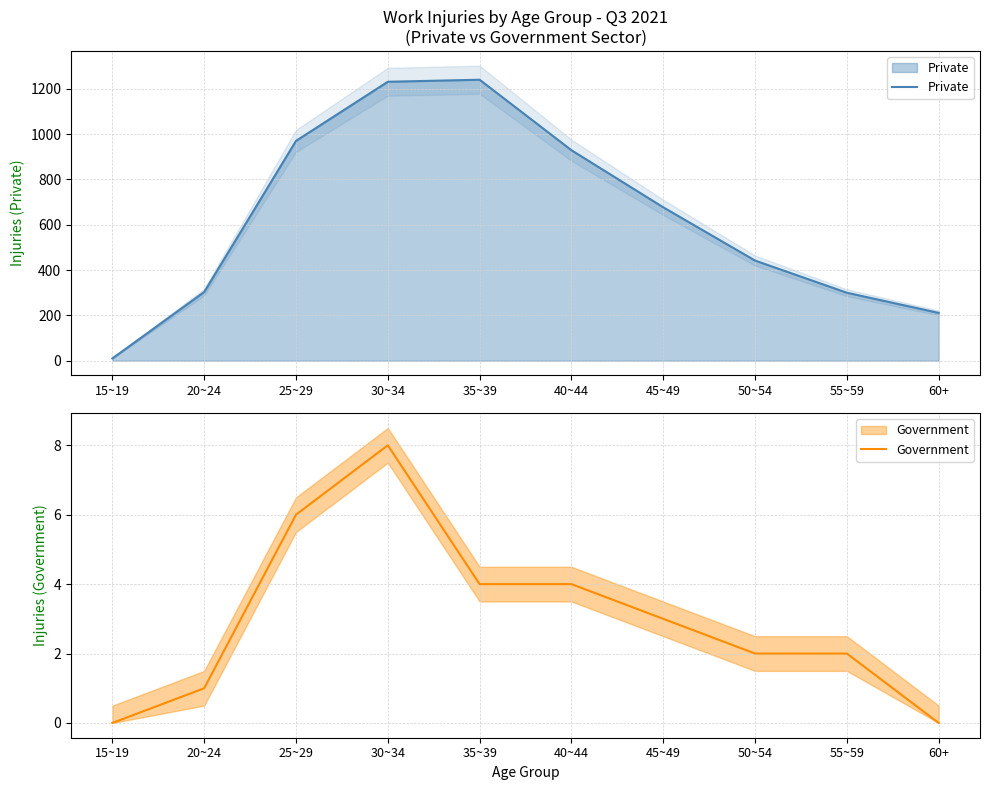

The value of Government at 25~29 is 2. True or false?

False